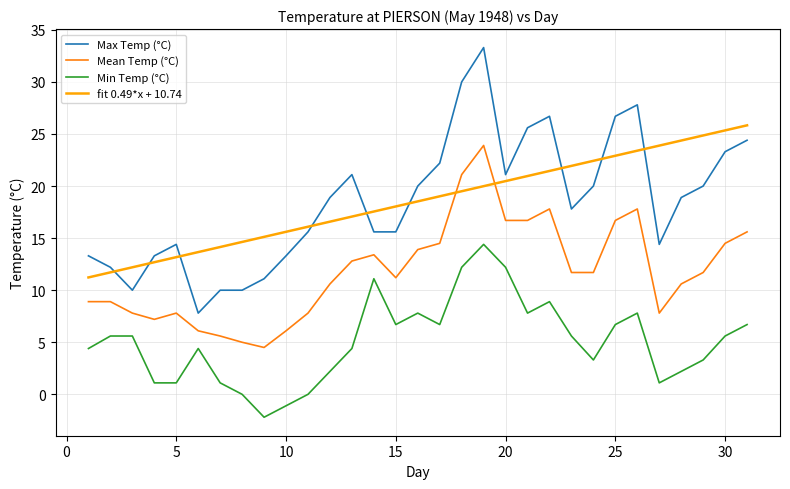

Reading right to left, transcribe all the data shown in this chart.

Max Temp (°C): 24.4	23.3	20.0	18.9	14.4	27.8	26.7	20.0	17.8	26.7	25.6	21.1	33.3	30.0	22.2	20.0	15.6	15.6	21.1	18.9	15.6	13.3	11.1	10.0	10.0	7.8	14.4	13.3	10.0	12.2	13.3
Mean Temp (°C): 15.6	14.5	11.7	10.6	7.8	17.8	16.7	11.7	11.7	17.8	16.7	16.7	23.9	21.1	14.5	13.9	11.2	13.4	12.8	10.6	7.8	6.1	4.5	5.0	5.6	6.1	7.8	7.2	7.8	8.9	8.9
Min Temp (°C): 6.7	5.6	3.3	2.2	1.1	7.8	6.7	3.3	5.6	8.9	7.8	12.2	14.4	12.2	6.7	7.8	6.7	11.1	4.4	2.2	0.0	-1.1	-2.2	0.0	1.1	4.4	1.1	1.1	5.6	5.6	4.4
fit 0.49*x + 10.74: 25.8	25.3	24.9	24.4	23.9	23.4	22.9	22.4	21.9	21.5	21.0	20.5	20.0	19.5	19.0	18.5	18.0	17.6	17.1	16.6	16.1	15.6	15.1	14.6	14.1	13.7	13.2	12.7	12.2	11.7	11.2